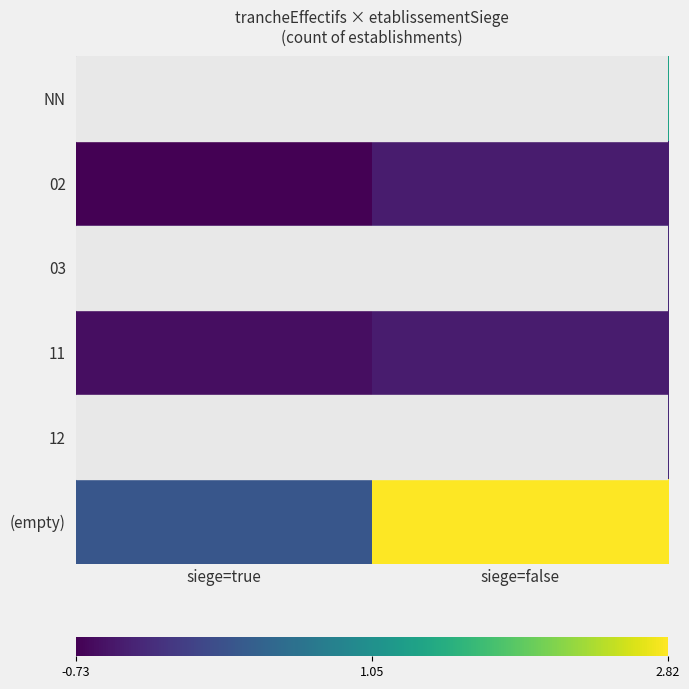

Which series has the largest total across all categories?

(empty)